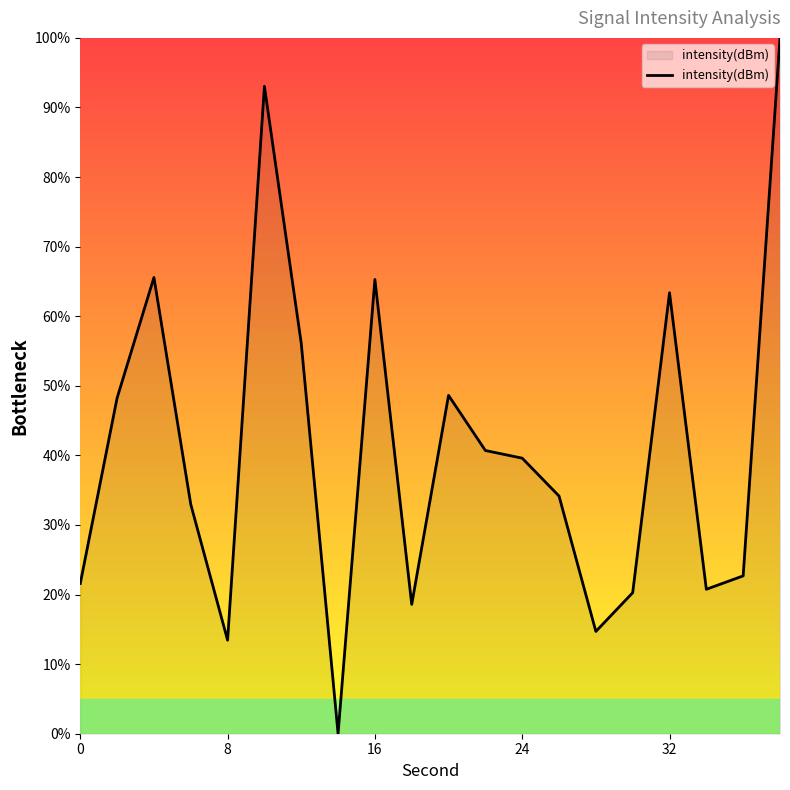

What is the maximum value shown in the chart?

100.0